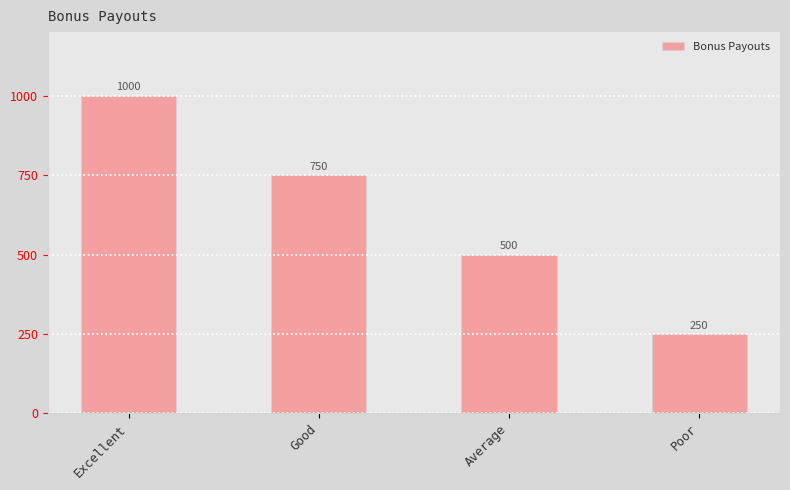

What is the label of the 4th bar from the right?

Excellent